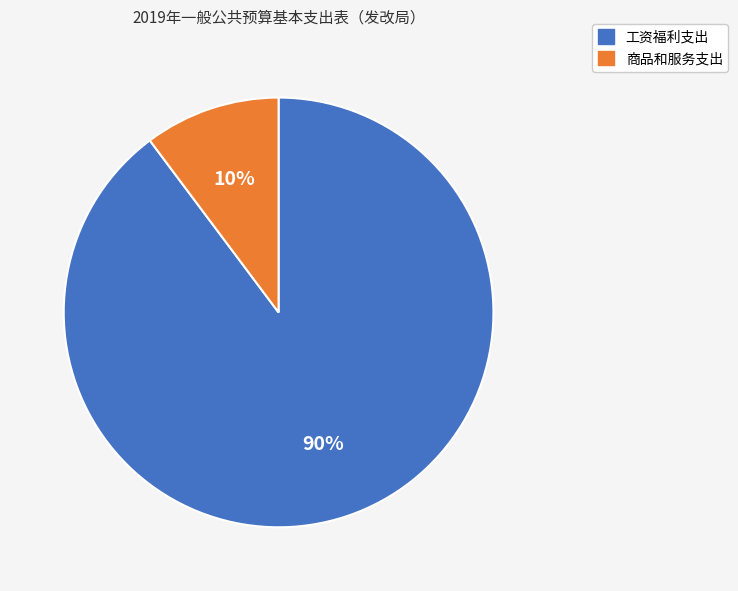

Does any single category account for the majority?

Yes